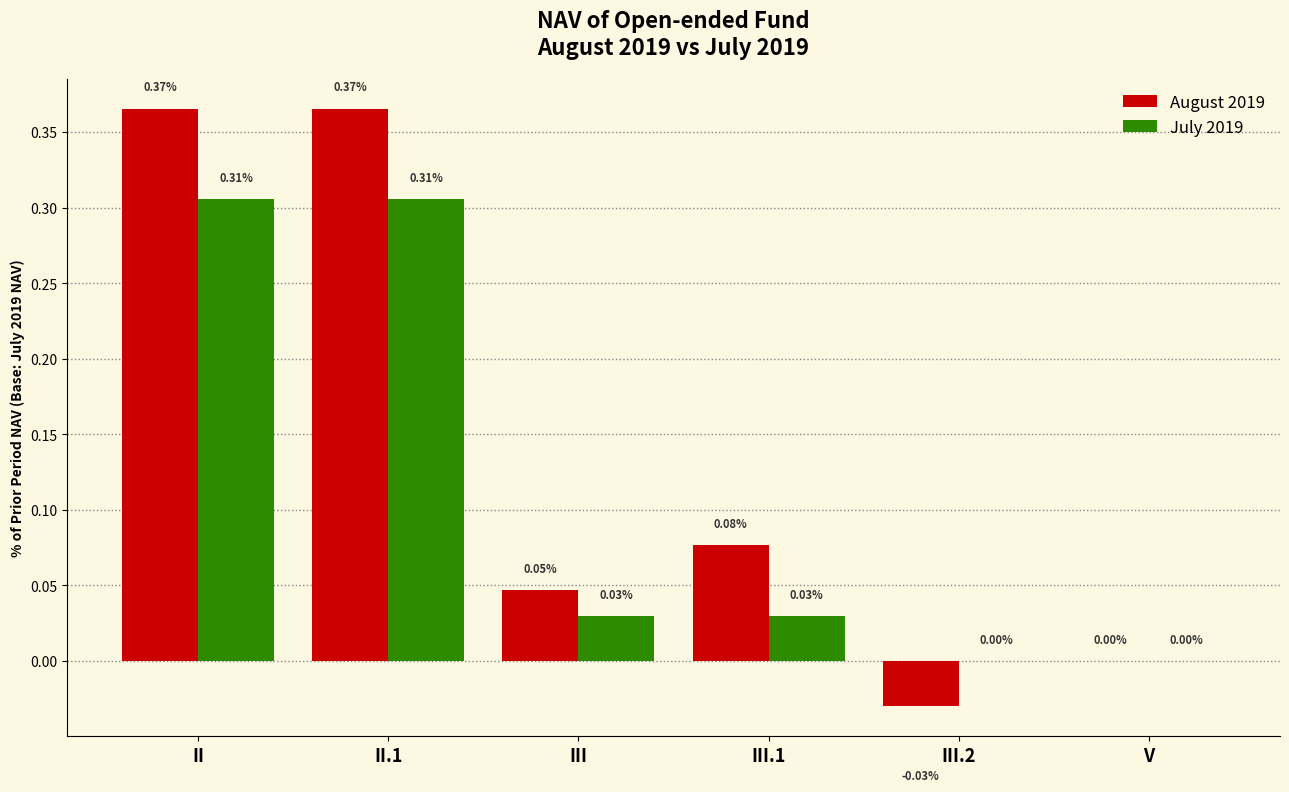

The value of August 2019 at III.1 is 0.0. True or false?

False